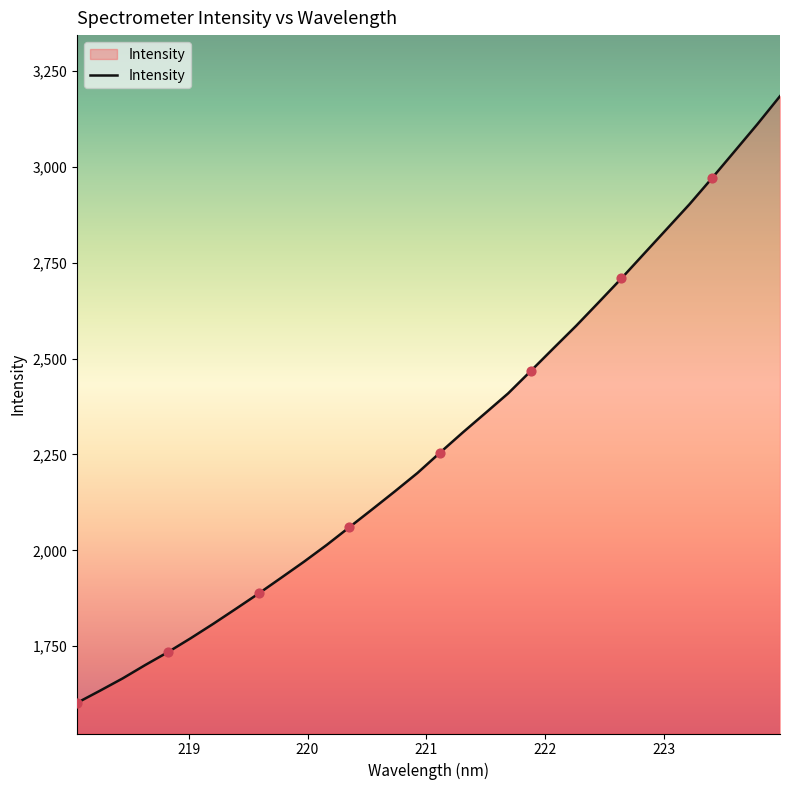

What is the smallest value displayed?

1602.4